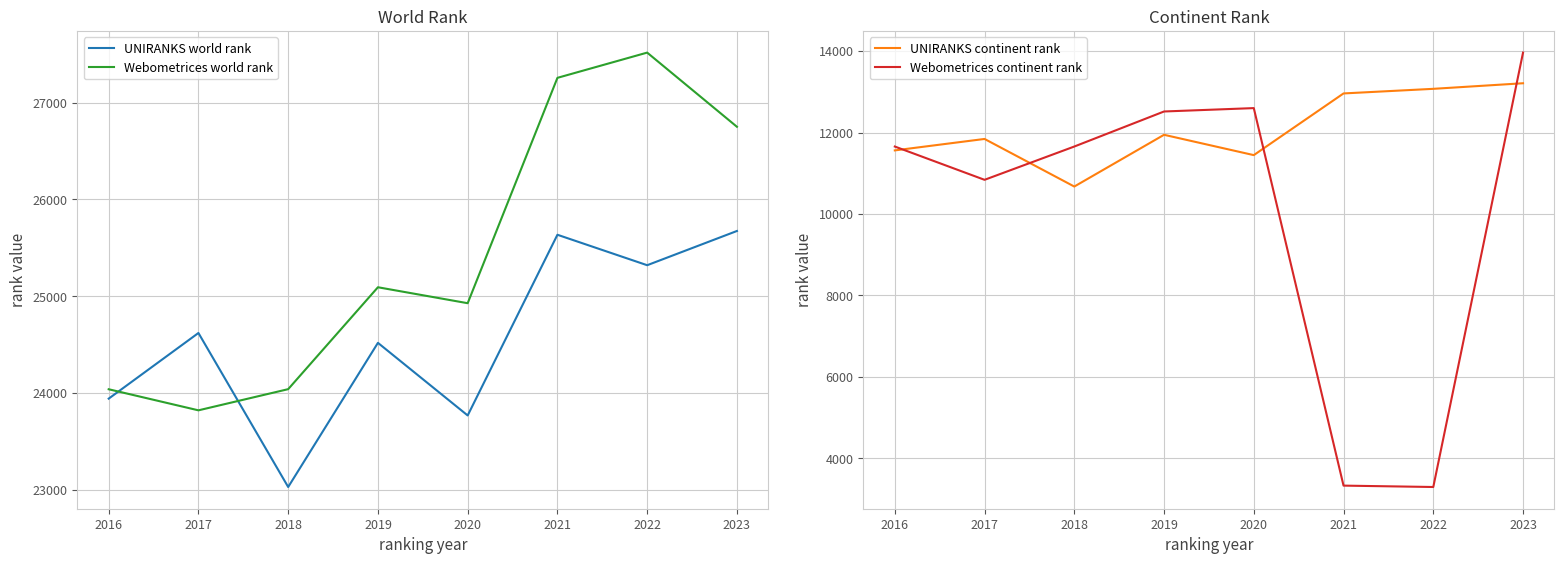

What is the total value across all series at 2019?

74069